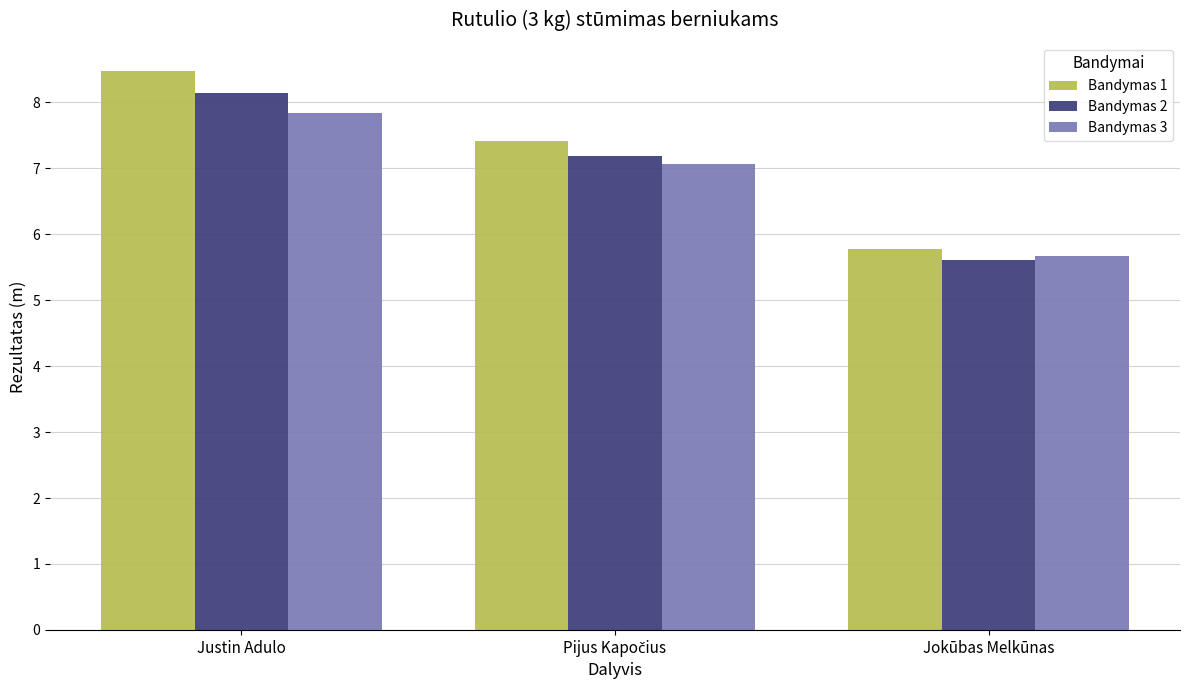

Reading left to right, transcribe all the data shown in this chart.

Bandymas 1: 8.5	7.4	5.8
Bandymas 2: 8.2	7.2	5.6
Bandymas 3: 7.8	7.1	5.7